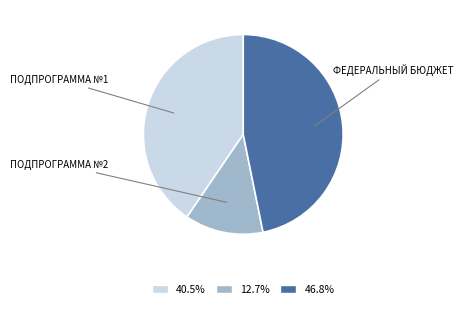

Approximately how many times larger is the value at 40.5% compared to 46.8%?

0.9